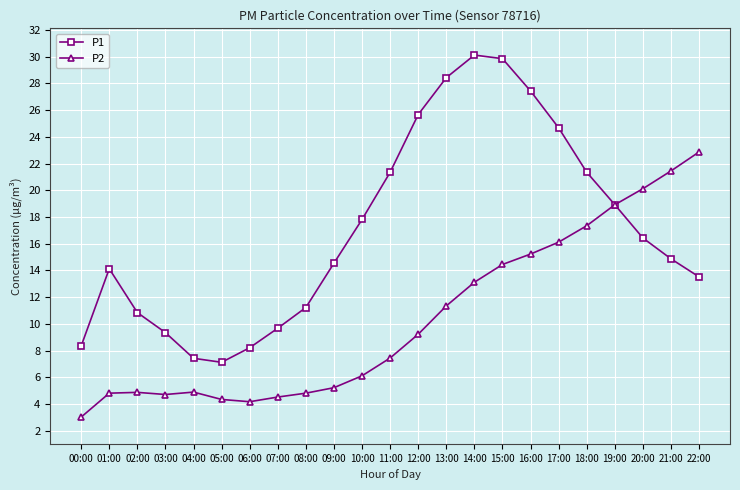

What is the label of the 3rd point from the right?

20:00